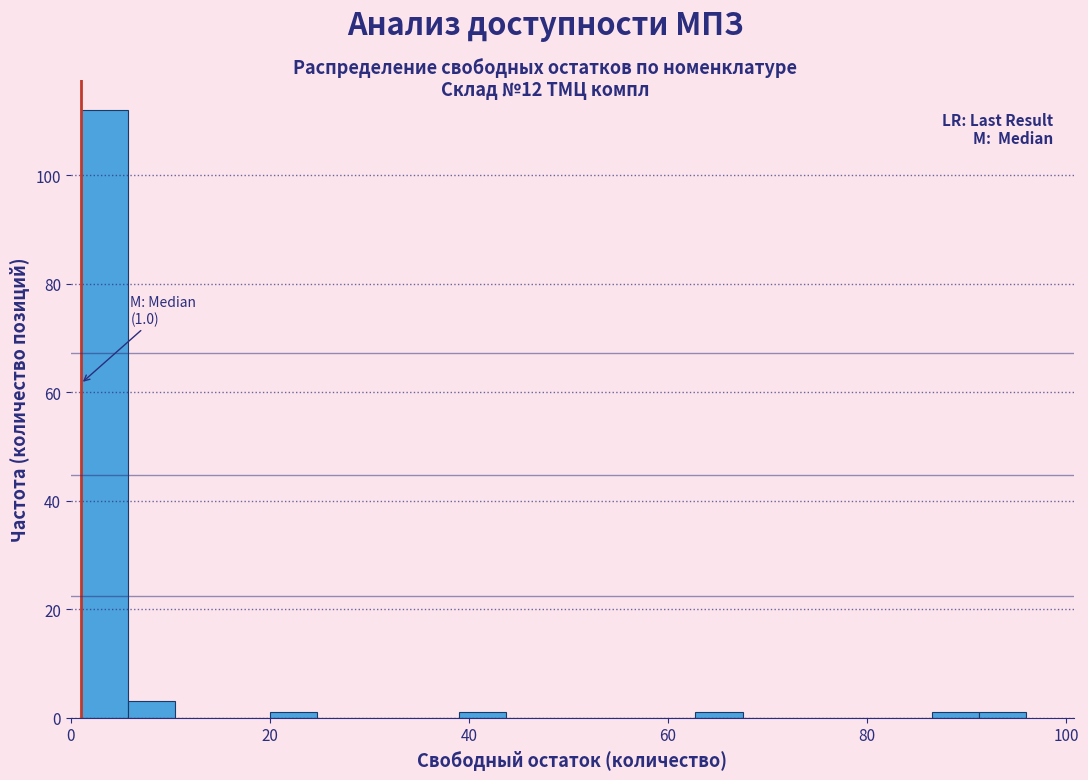

Read against the x-axis, roughly where is the centre of the tallest bar?

4